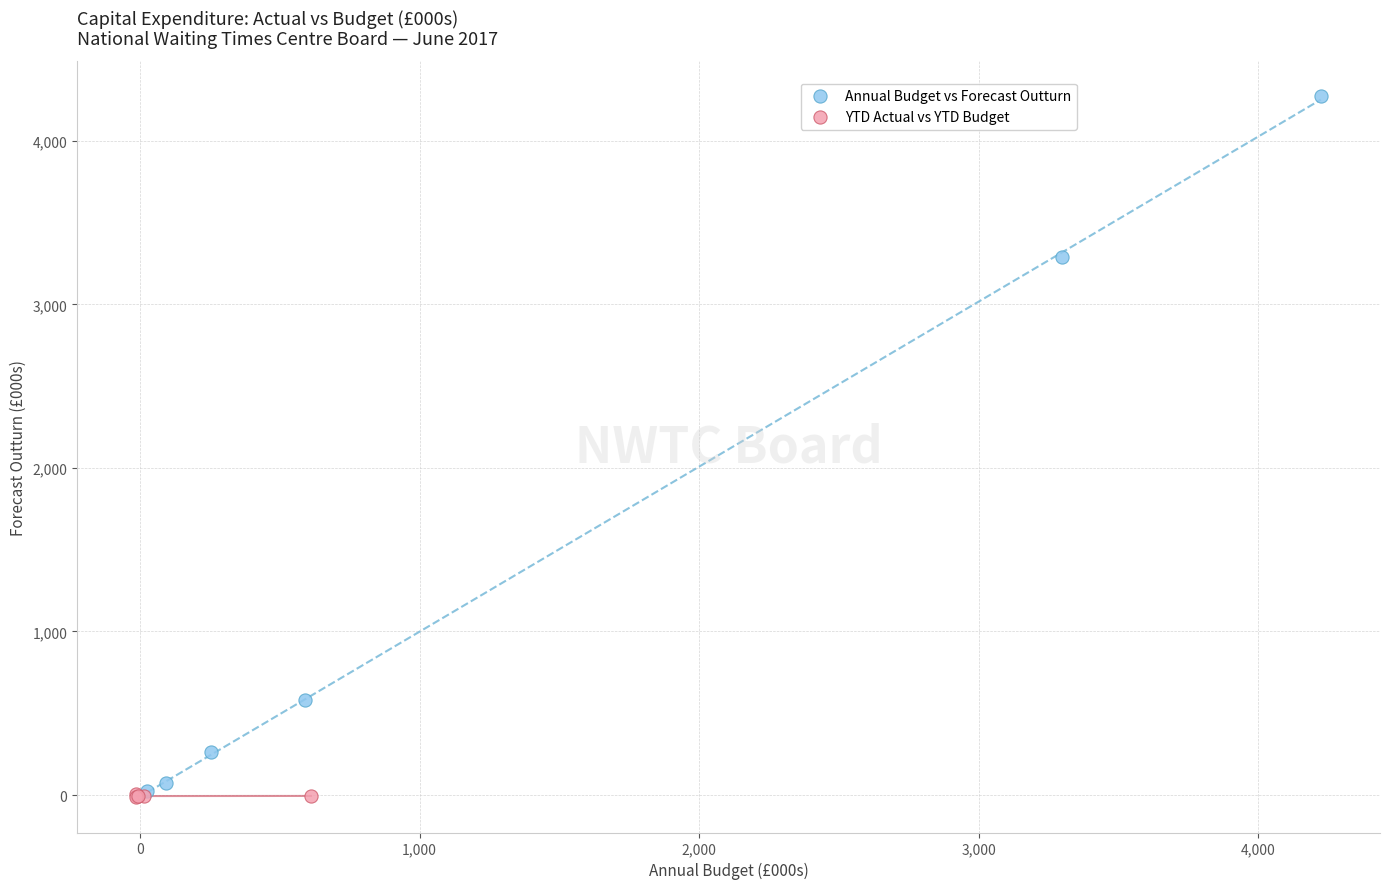

Which series has the largest Y range (max minus min)?

Annual Budget vs Forecast Outturn